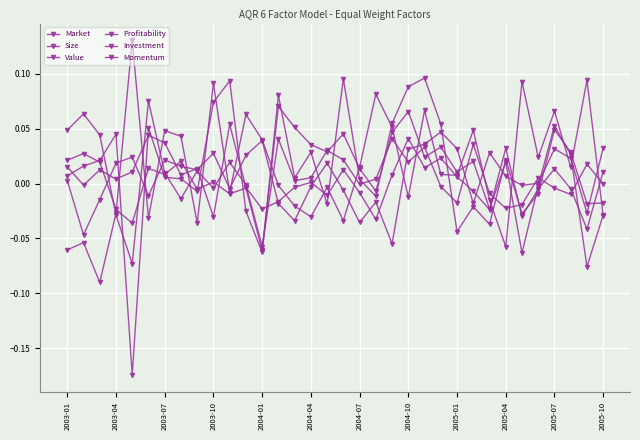

What is the value of the Market point at the 5th from the left?

0.1